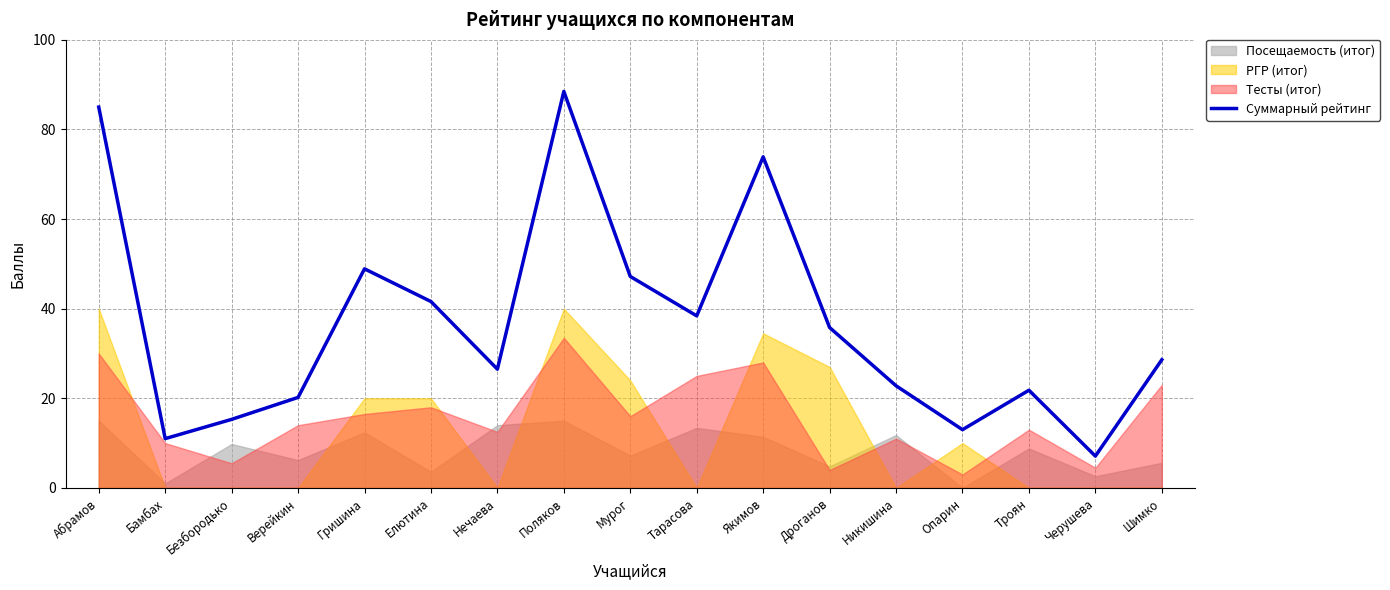

The Суммарный рейтинг series shows 17.5 at Дроганов. True or false?

False